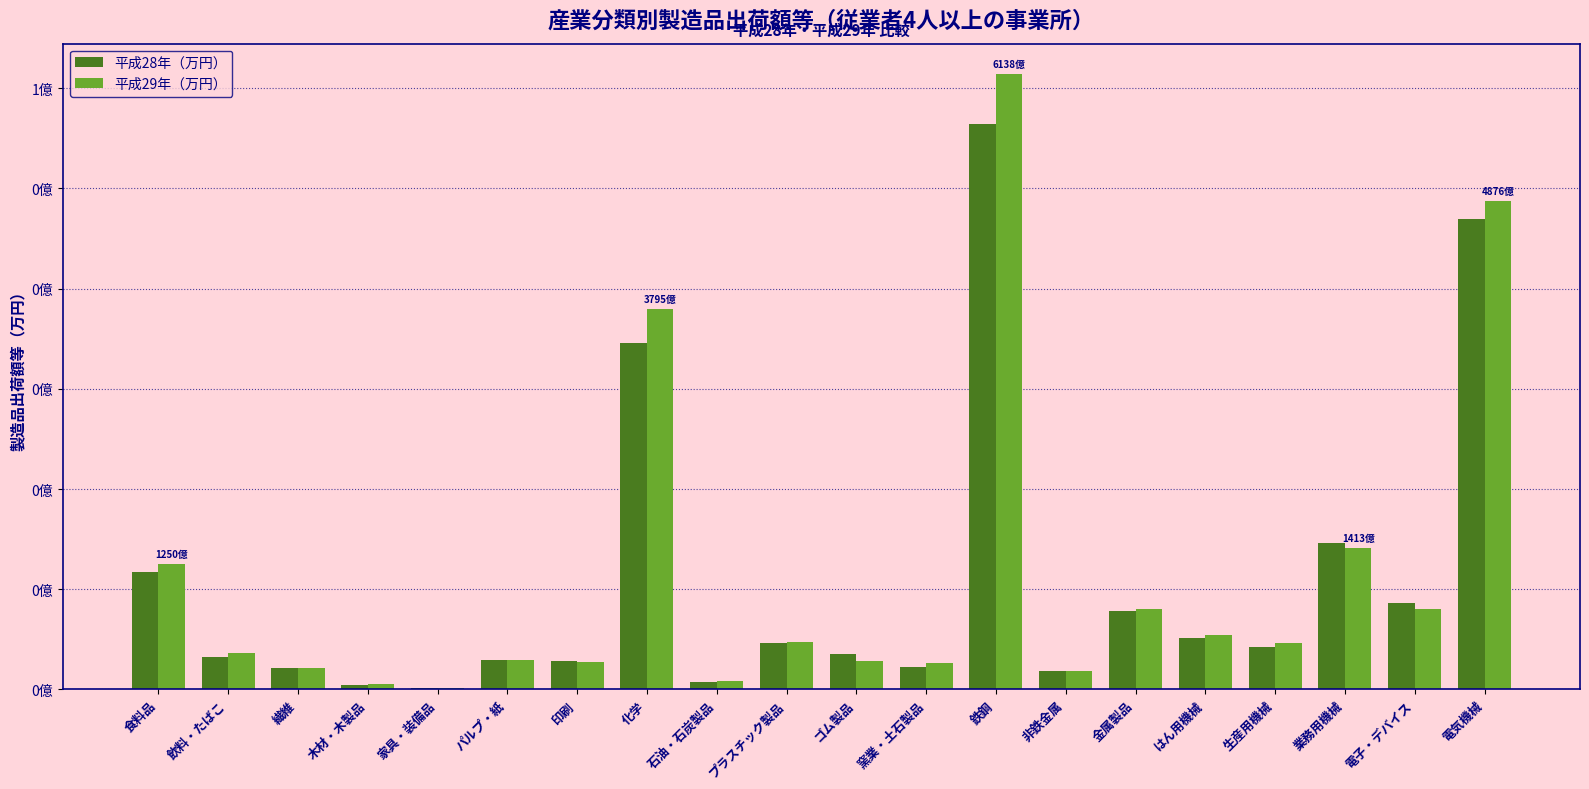

Which category has the highest value across all series?

鉄鋼